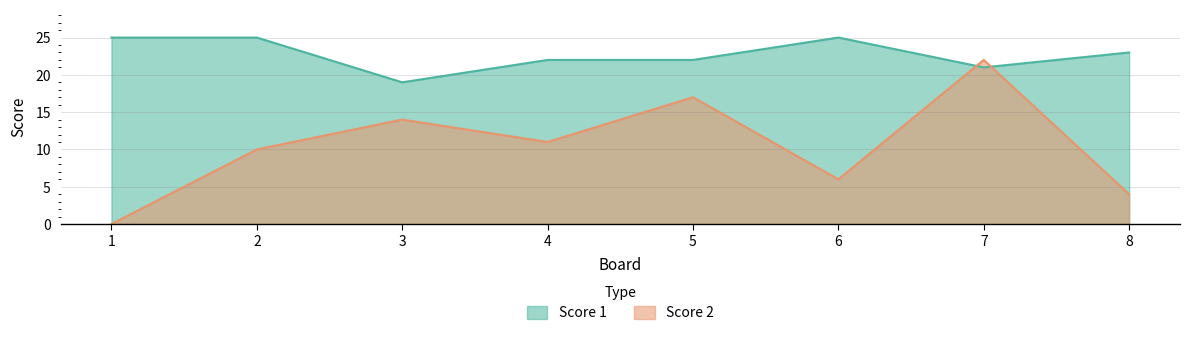

At how many categories does at least one series exceed 23?

3